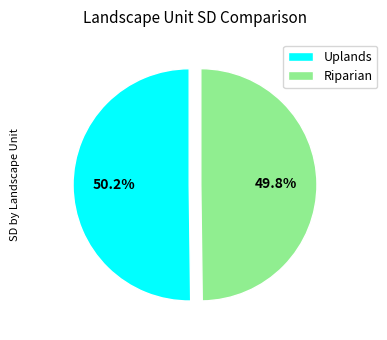

Does any single category account for the majority?

Yes